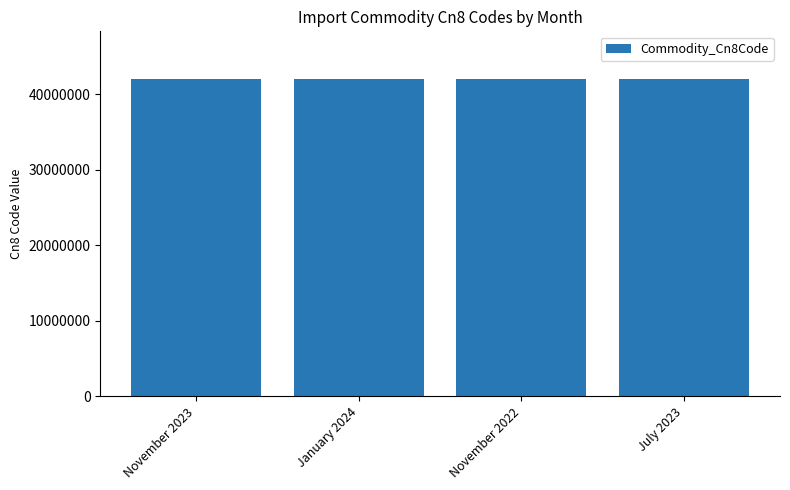

What is the difference between the second highest and minimum values?

80